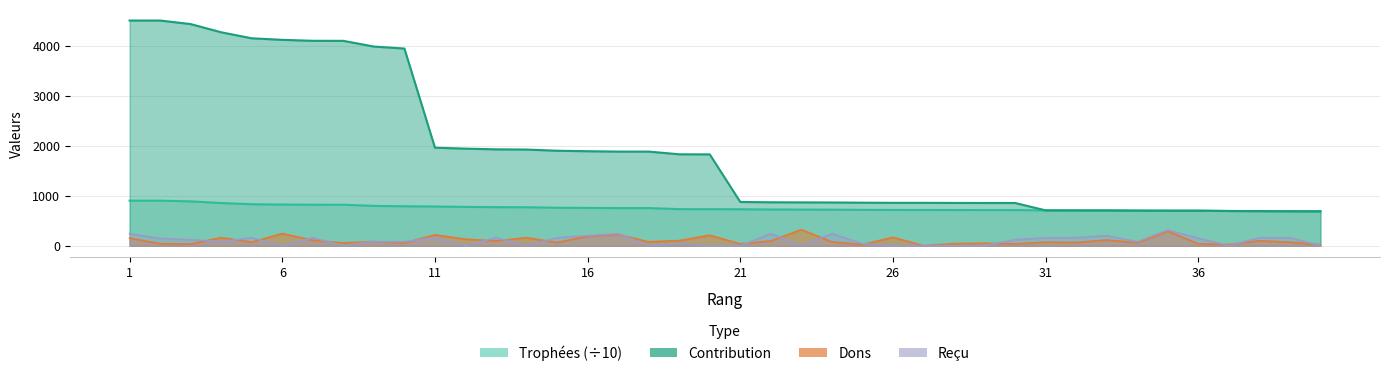

The Reçu series shows 40.0 at 25. True or false?

True